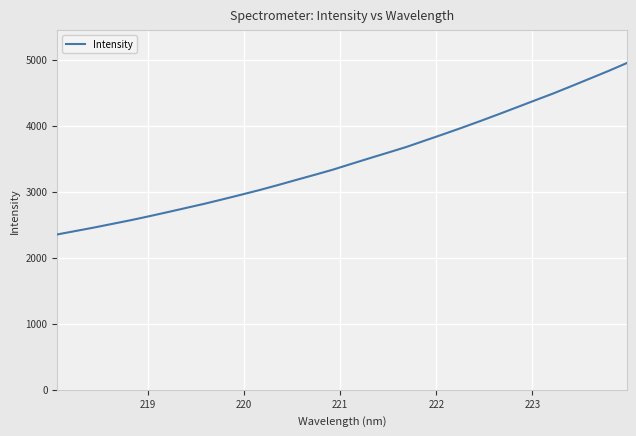

True or false: the data has more than 2 interior local peaks.

False